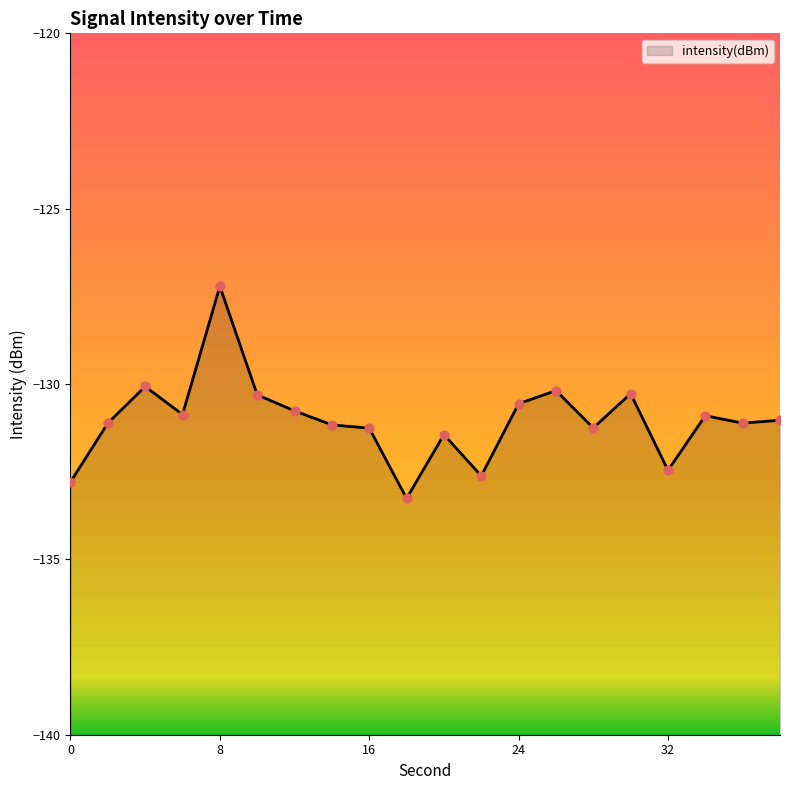

Between 0 and 16, which is larger?

16